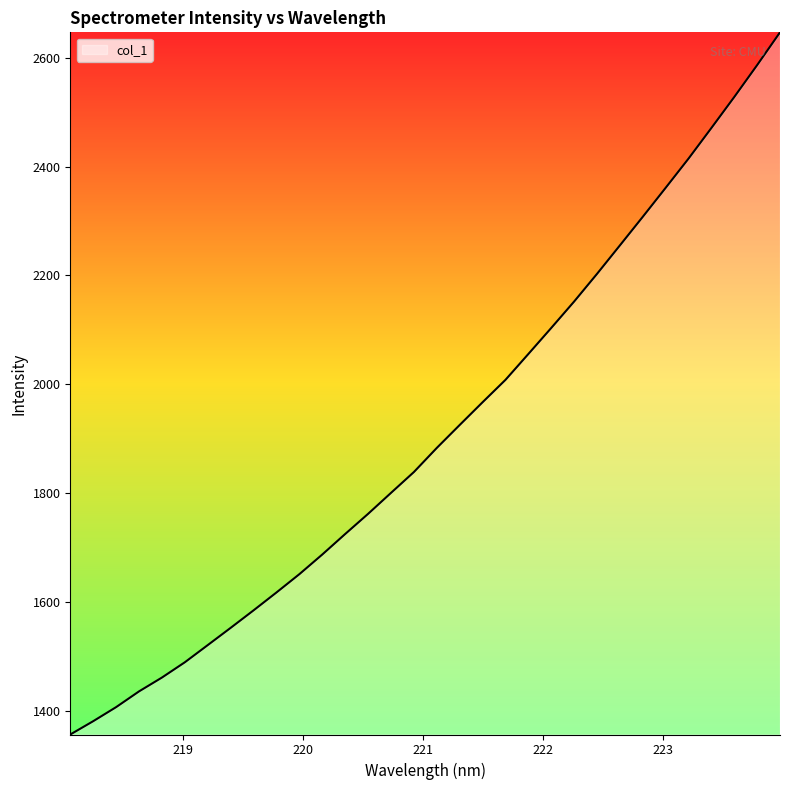

What is the maximum value shown in the chart?

2646.4